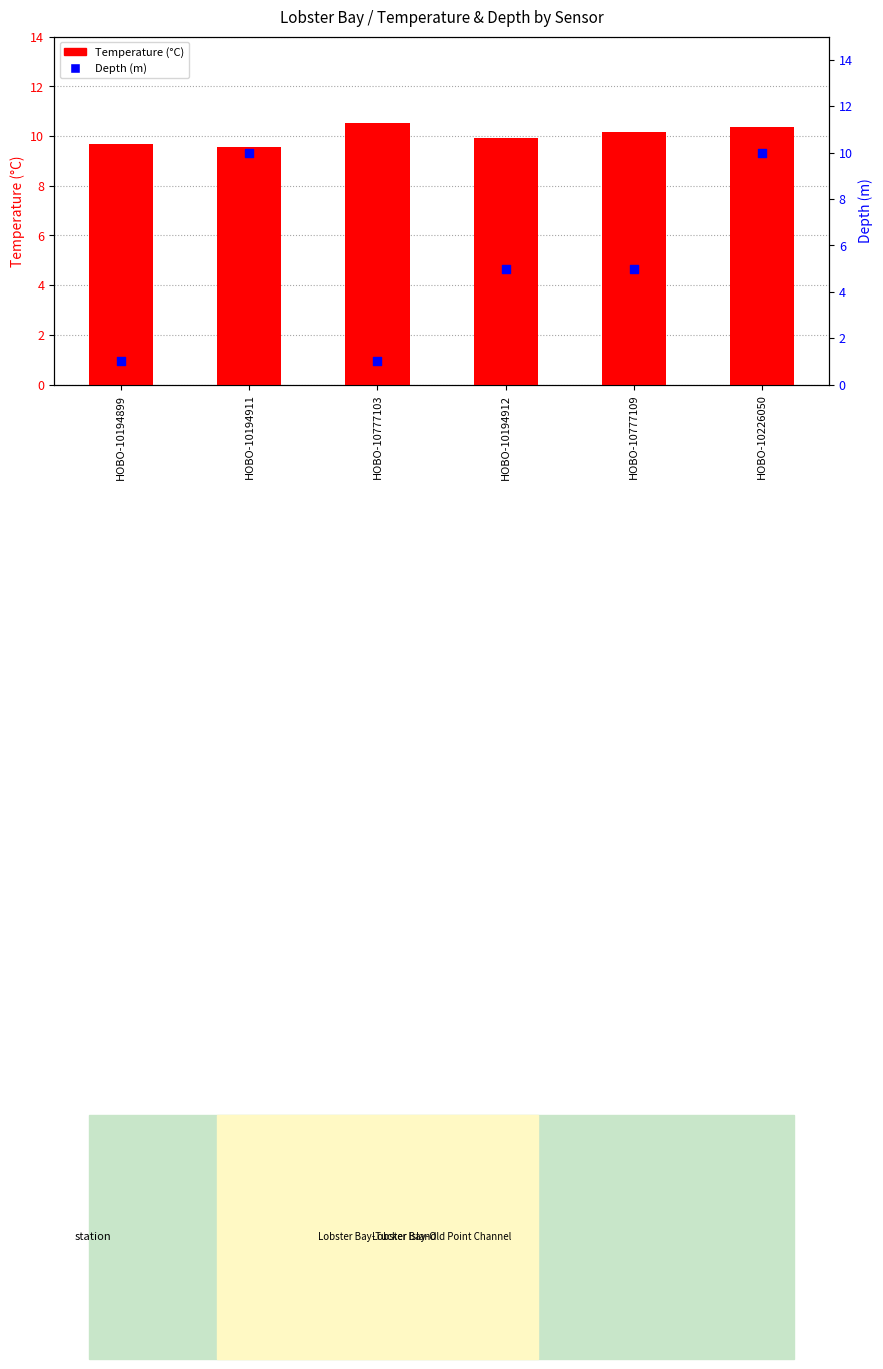

Which series has the widest spread of Y values?

Depth (m)